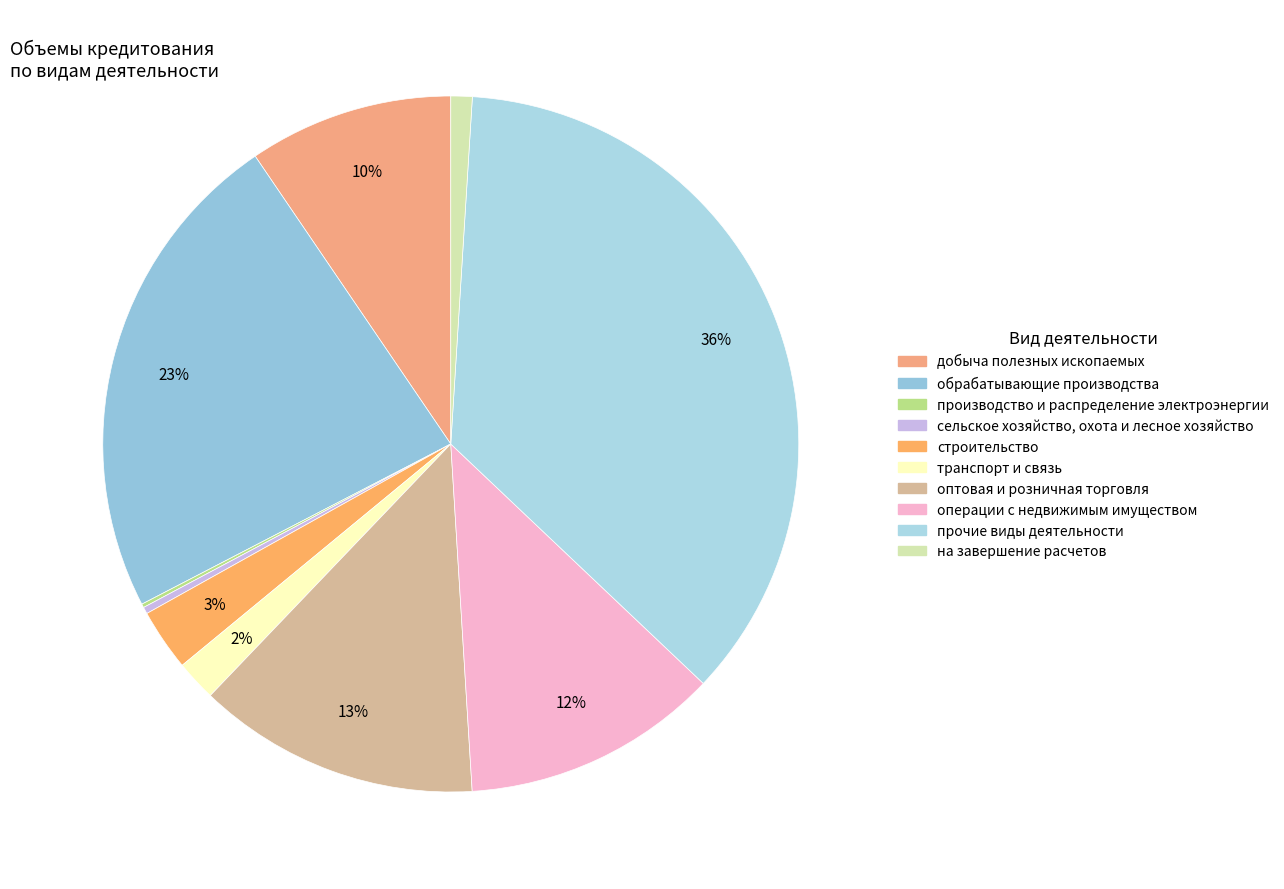

Does строительство account for over 50% of the chart?

No